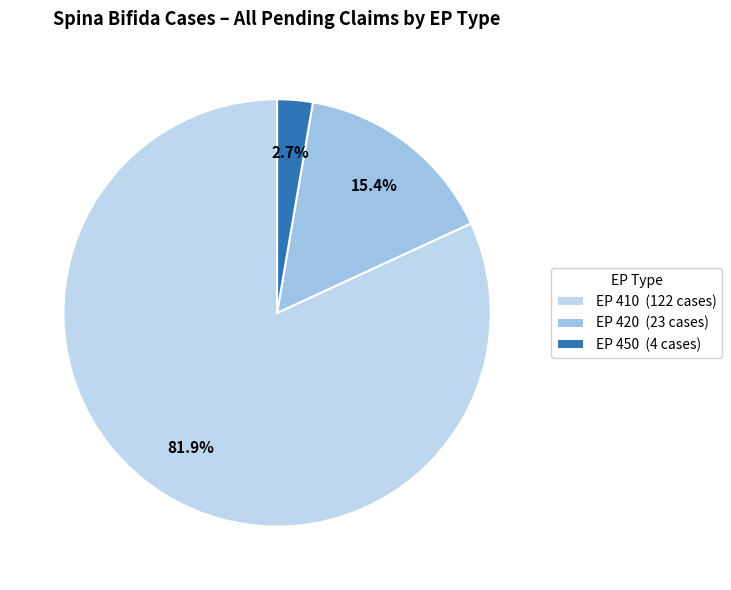

The EP 450 slice represents 3% of the pie. True or false?

True